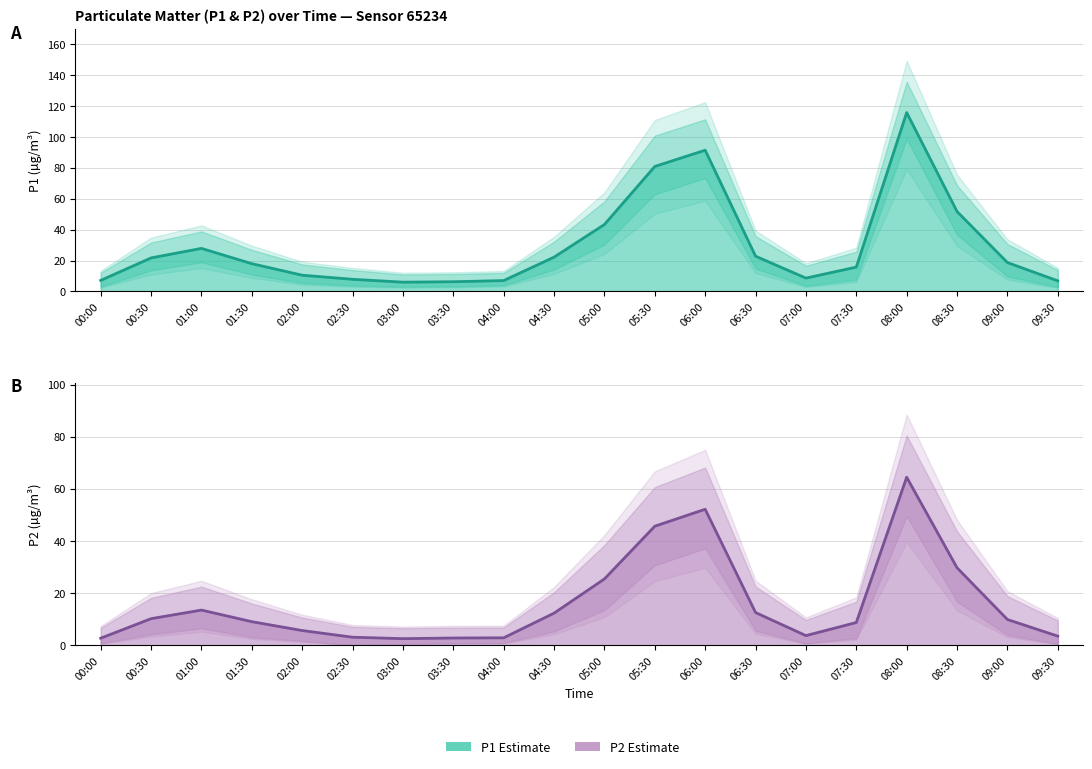

List the series in order of their overall mean, highest first.

P1 Estimate, P2 Estimate